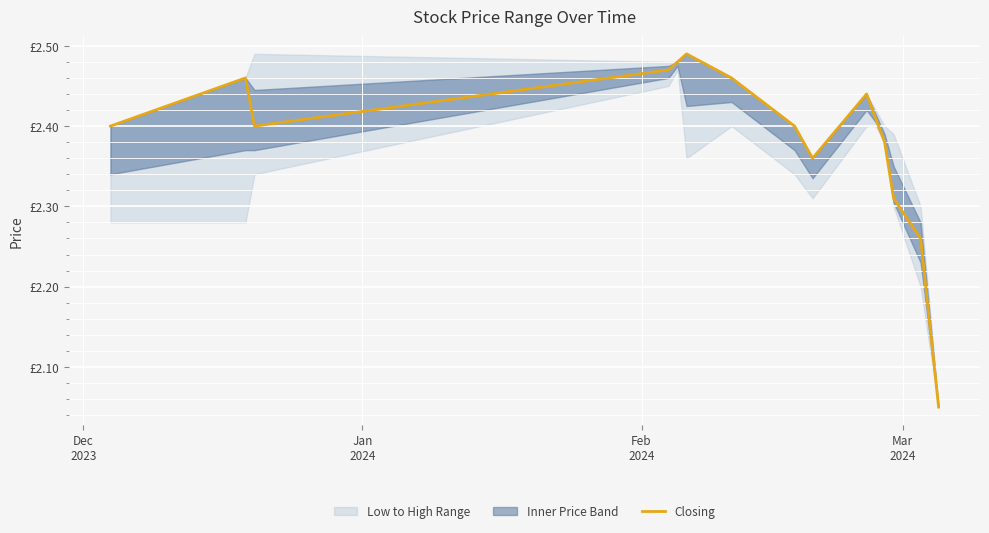

What is the difference between the maximum and second lowest values?

0.2